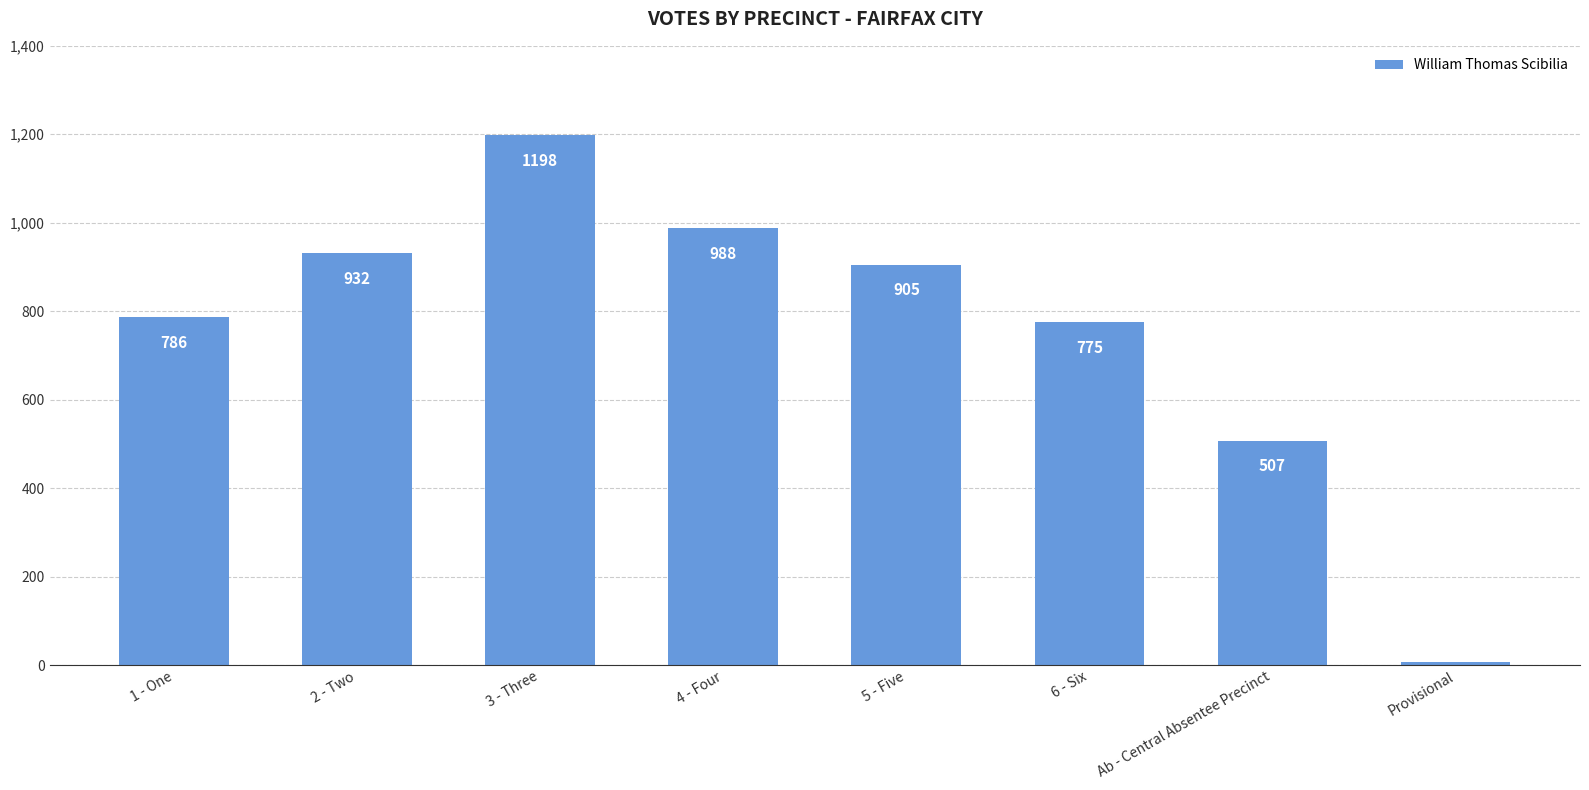

List the labels in order of value, largest first.

3 - Three, 4 - Four, 2 - Two, 5 - Five, 1 - One, 6 - Six, Ab - Central Absentee Precinct, Provisional